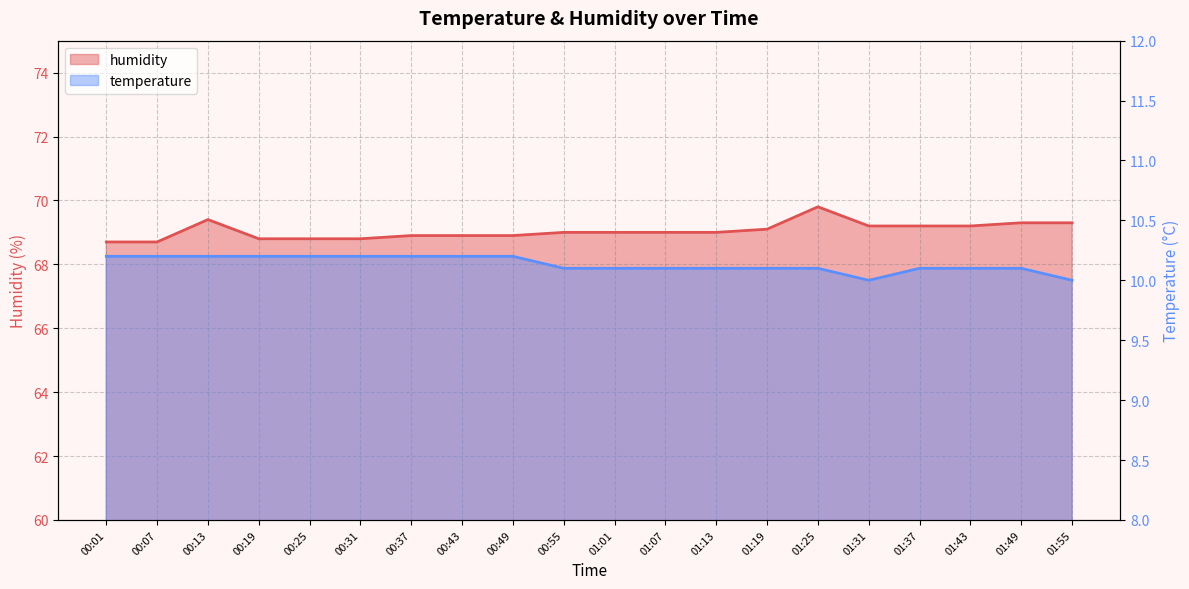

True or false: humidity and temperature intersect in this chart.

False